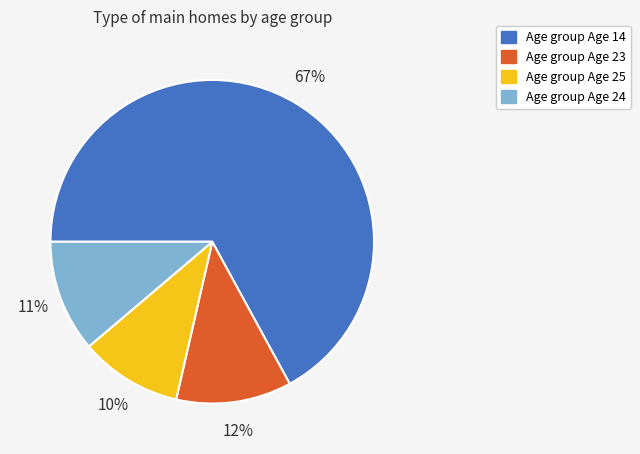

To the nearest percent, what is the difference between the largest and smallest slice percentages?

57%